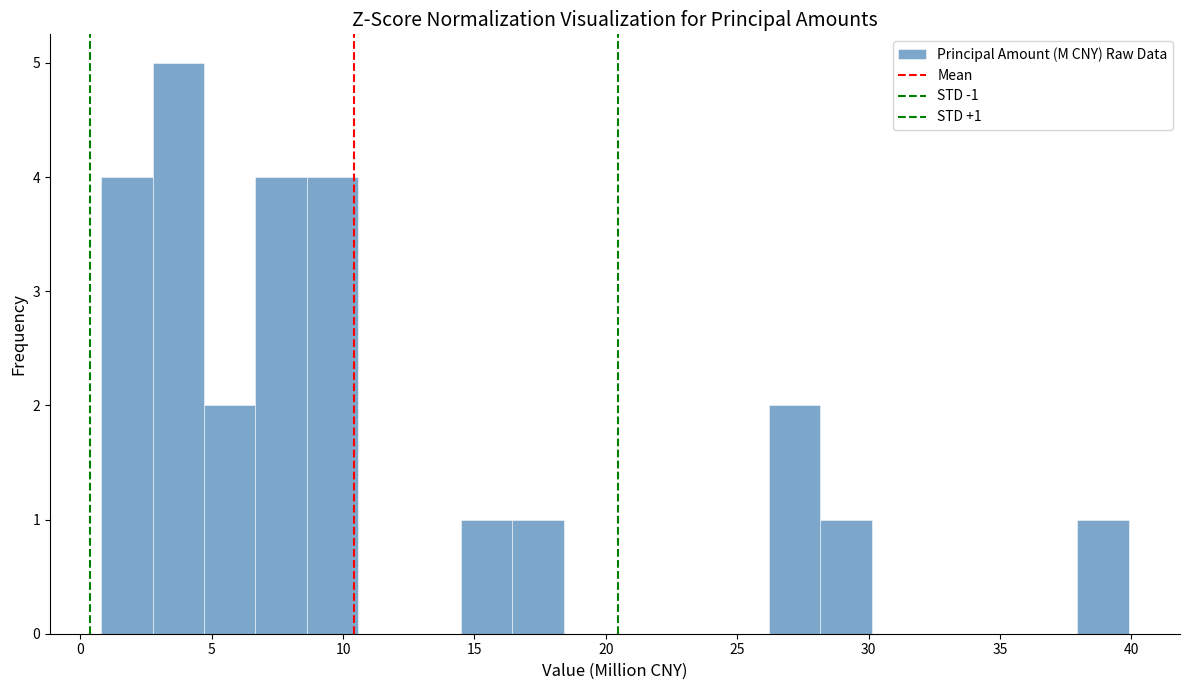

Around what value on the x-axis is the tallest bar? Give the approximate position of its centre, as read against the axis.

3.5